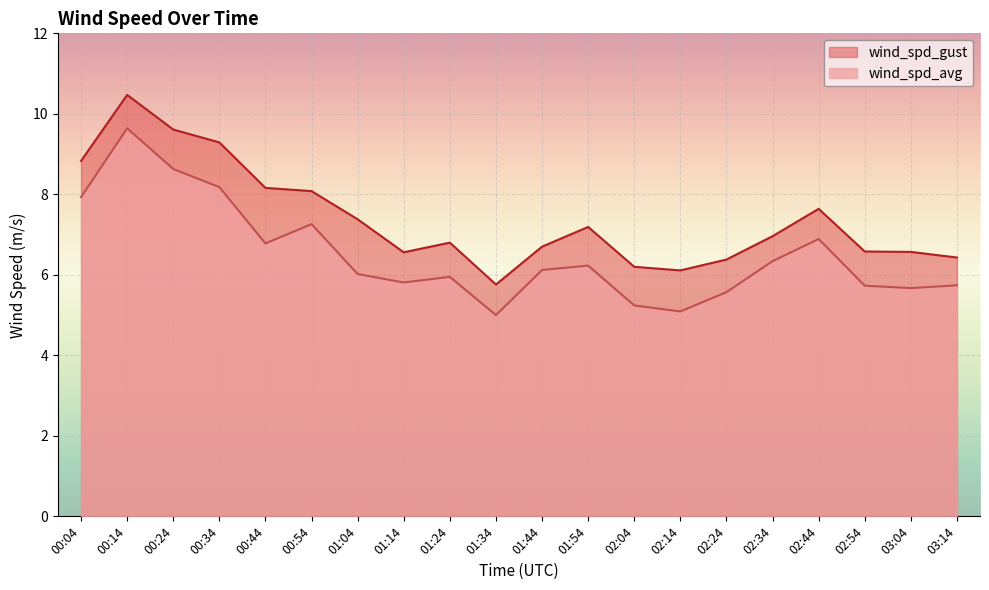

What position from the left is 00:24?

3